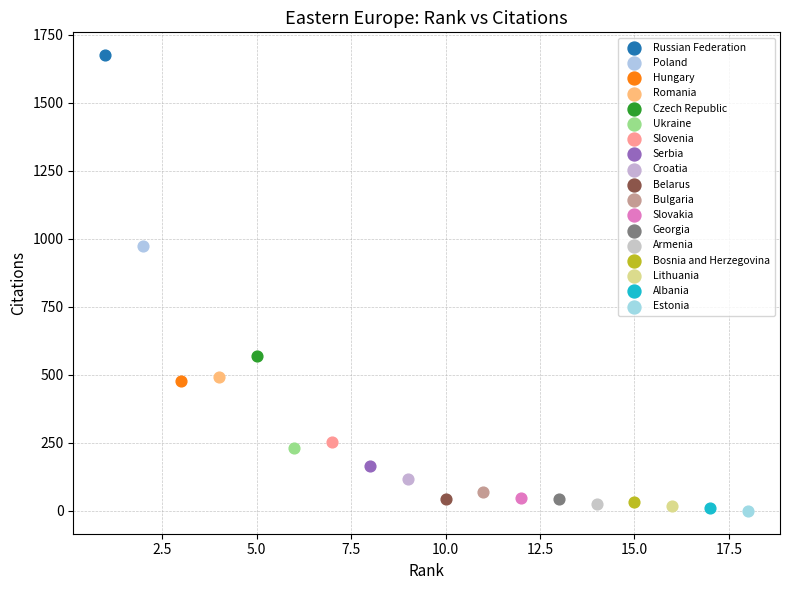

Which series reaches the maximum Y coordinate?

Russian Federation